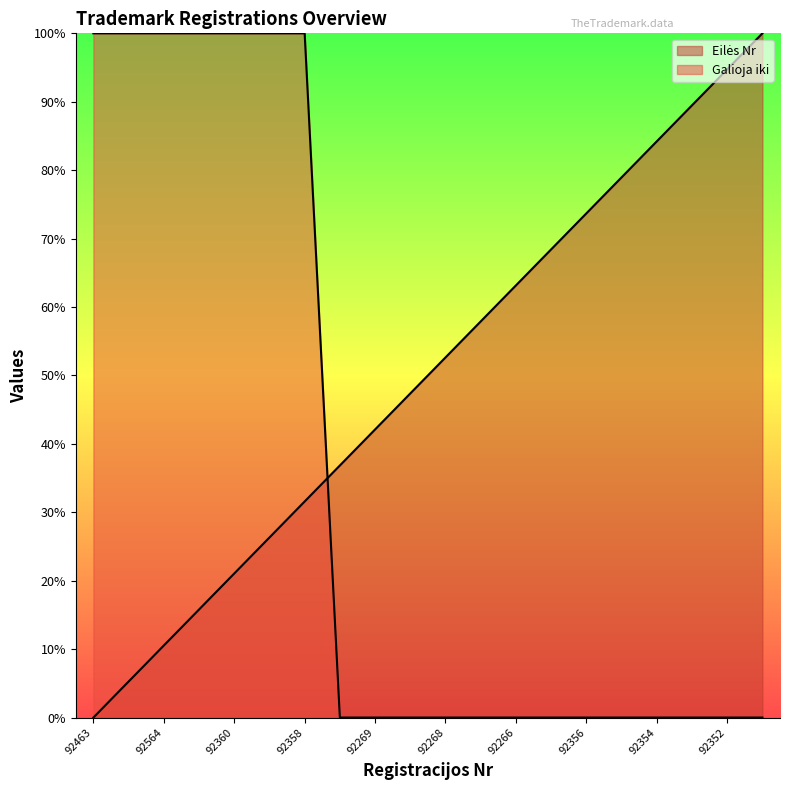

How many distinct data groups are displayed?

2